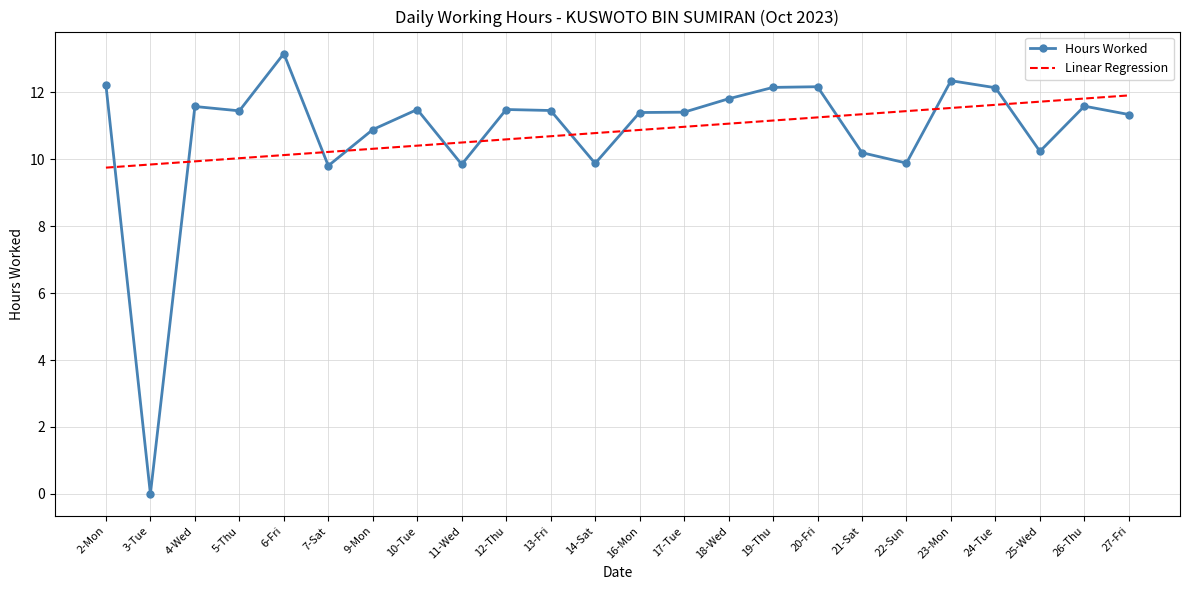

At which category does the chart reach its minimum across all series?

3-Tue